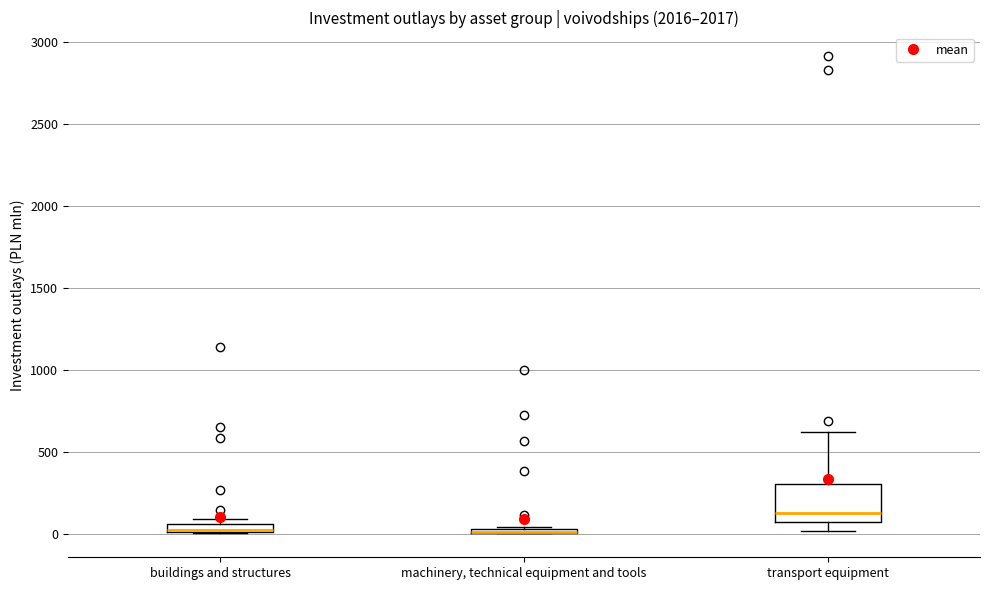

Where is the lower edge of the box for machinery, technical equipment and tools on the y-axis? The values are not printed on the chart, so give them approximately, as read against the axis.

0